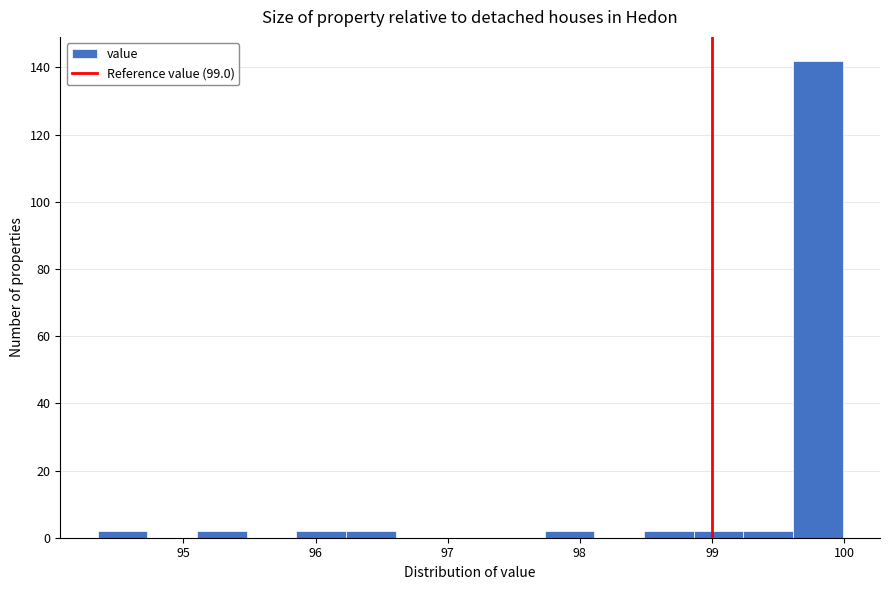

Read against the x-axis, roughly where is the centre of the tallest bar?

99.8